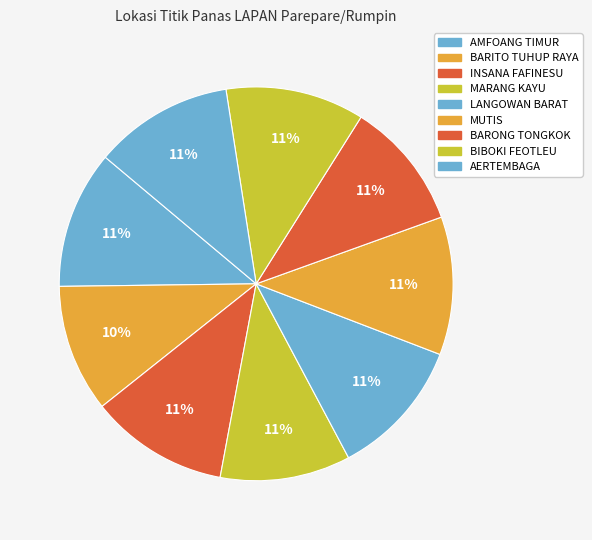

Which category has the biggest portion of the pie?

AERTEMBAGA